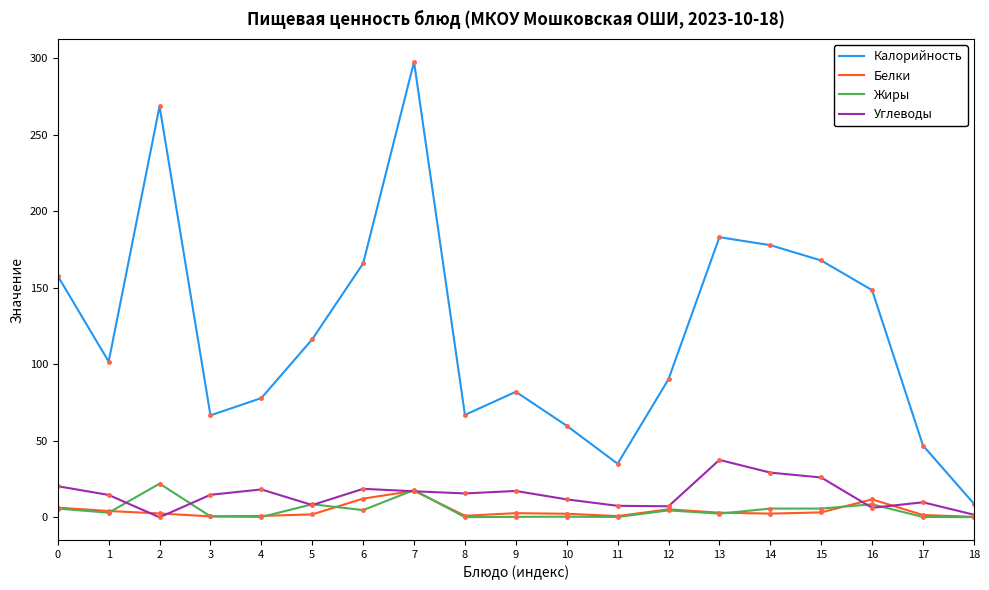

Reading left to right, what are all the values shown in this chart?

Калорийность: 157.7	101.7	268.6	66.6	77.9	116.3	165.9	297.6	66.9	82.0	59.8	35.0	90.2	183.0	177.8	167.8	148.4	46.9	8.9
Белки: 6.3	4.1	2.5	0.6	0.9	1.9	12.2	17.3	1.0	2.7	2.3	0.8	5.2	3.0	2.4	3.2	11.7	1.5	0.3
Жиры: 5.7	3.0	22.0	0.6	0.2	8.5	4.7	17.8	0.1	0.3	0.4	0.2	4.5	2.4	5.7	5.7	8.5	0.2	0.1
Углеводы: 20.3	14.6	0.0	14.7	18.2	8.0	18.6	17.0	15.6	17.2	11.7	7.5	7.2	37.5	29.2	26.0	6.2	9.8	1.7